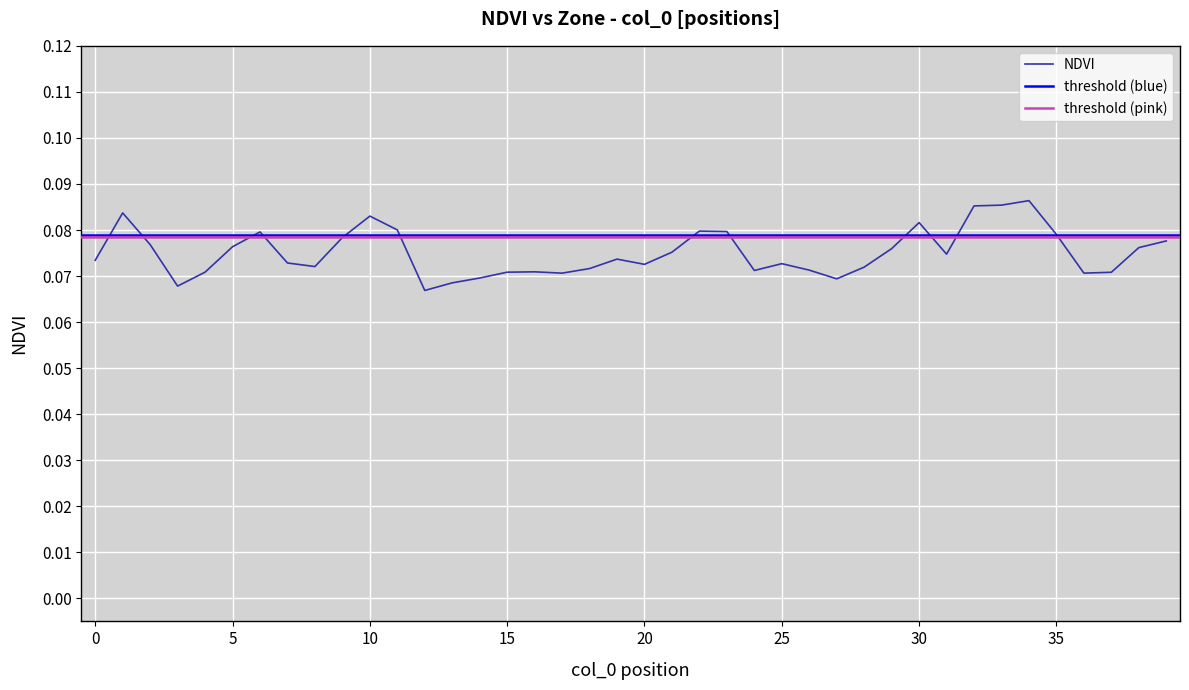

Count the values in the range 0 to 1.

40